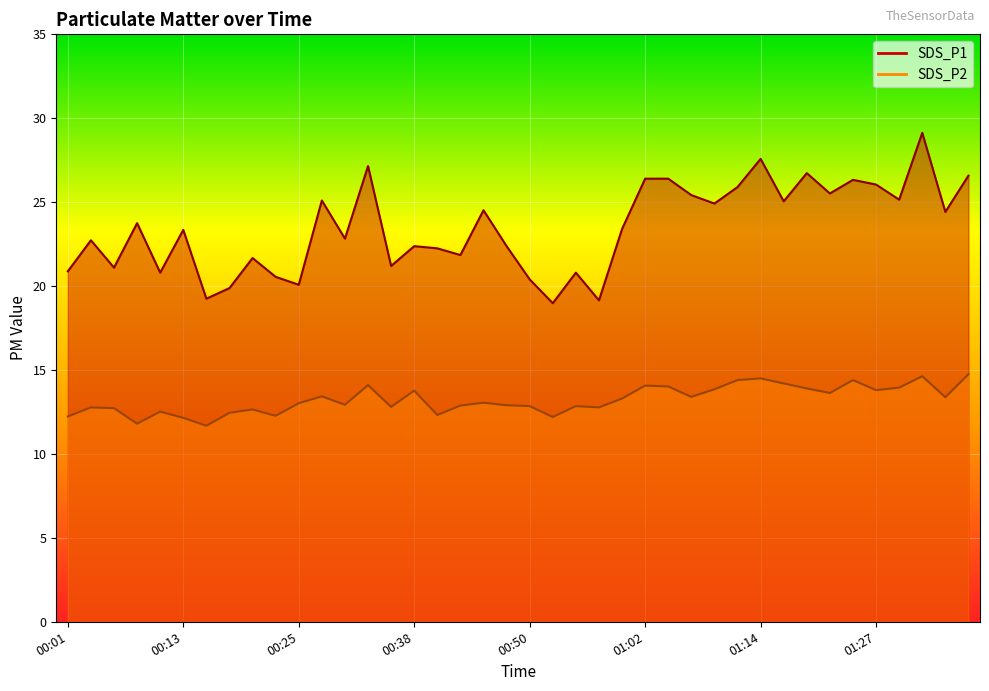

Does the chart display data point markers on the line(s)?

No